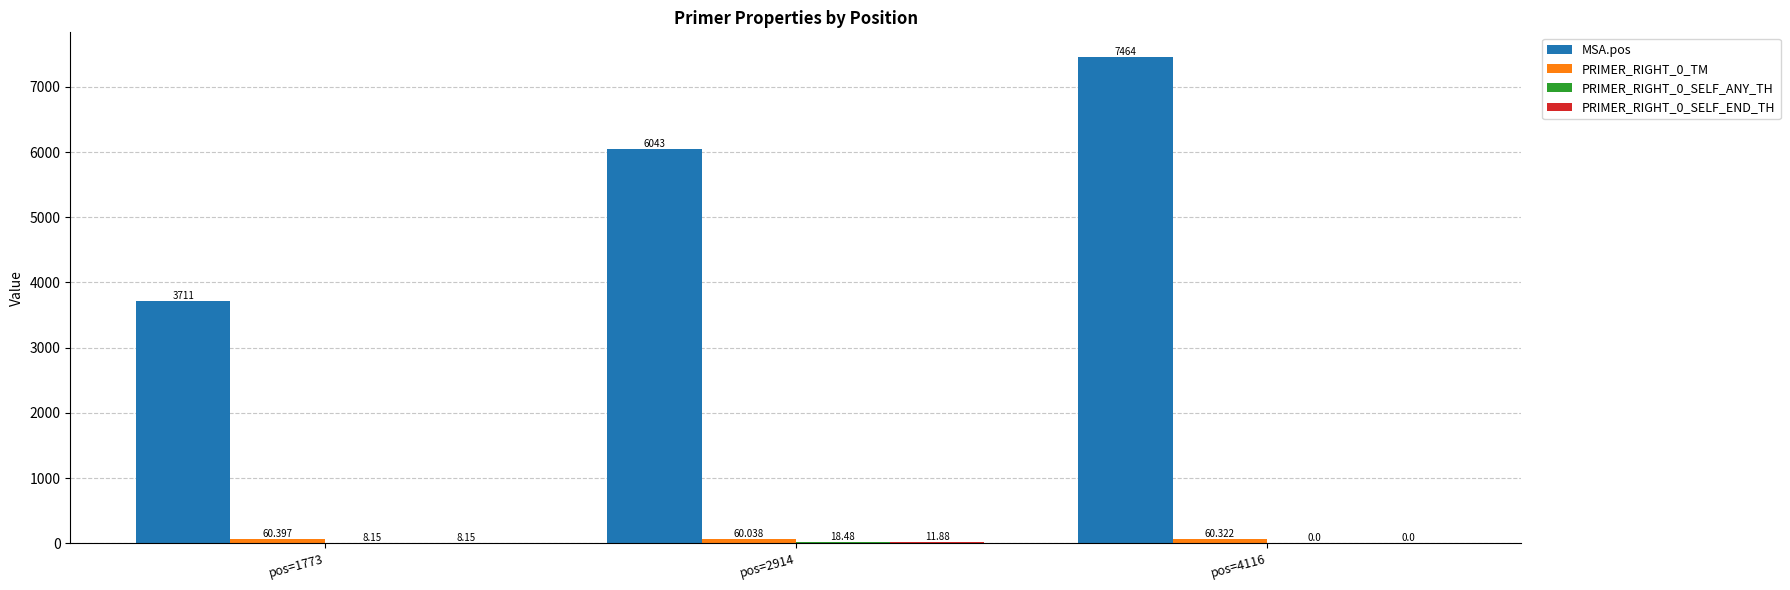

Which series has the largest total across all categories?

MSA.pos